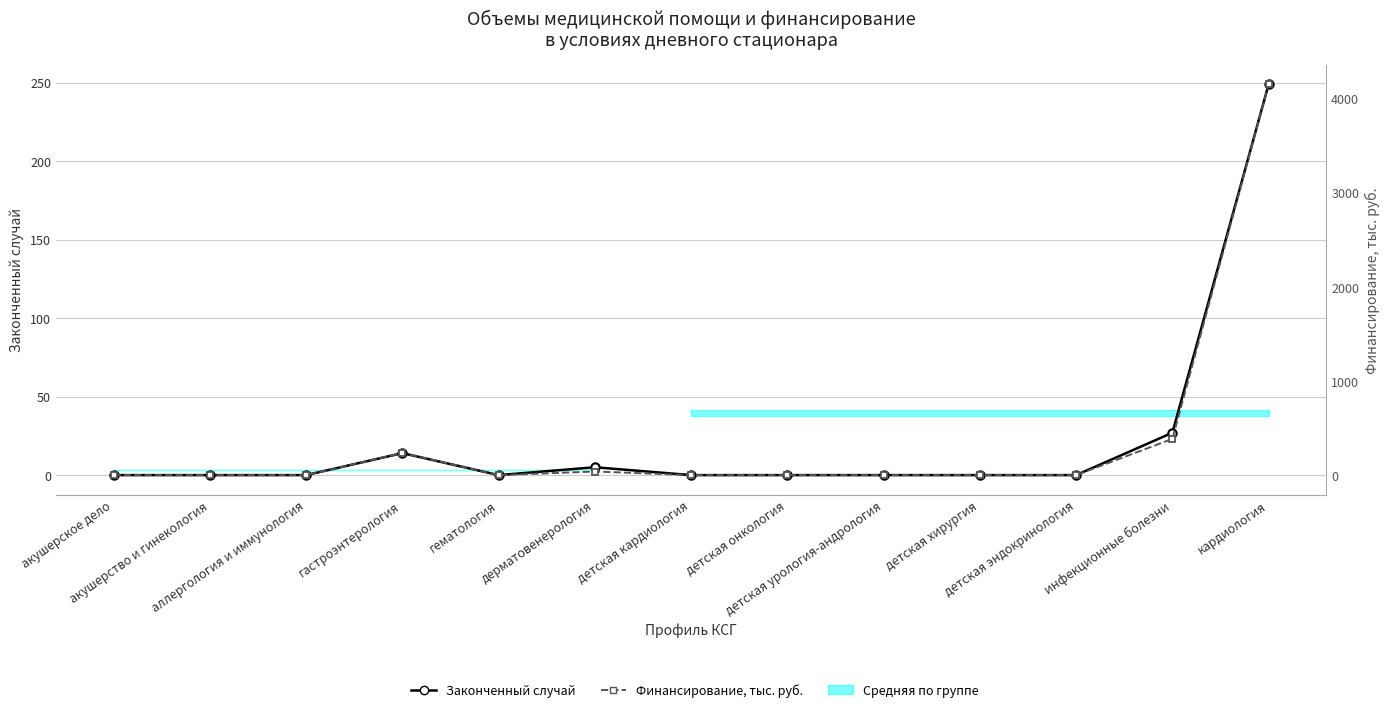

True or false: Финансирование, тыс. руб. and Законченный случай intersect in this chart.

False